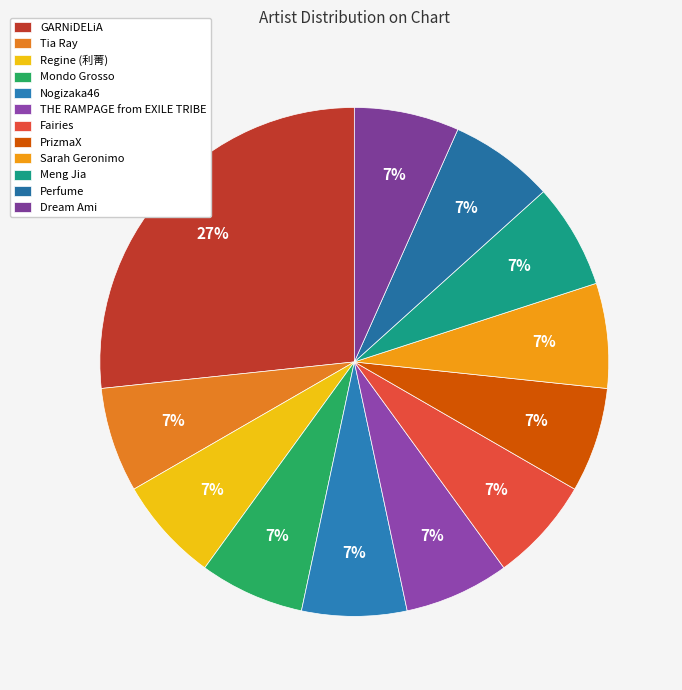

Count the number of slices in the pie.

12